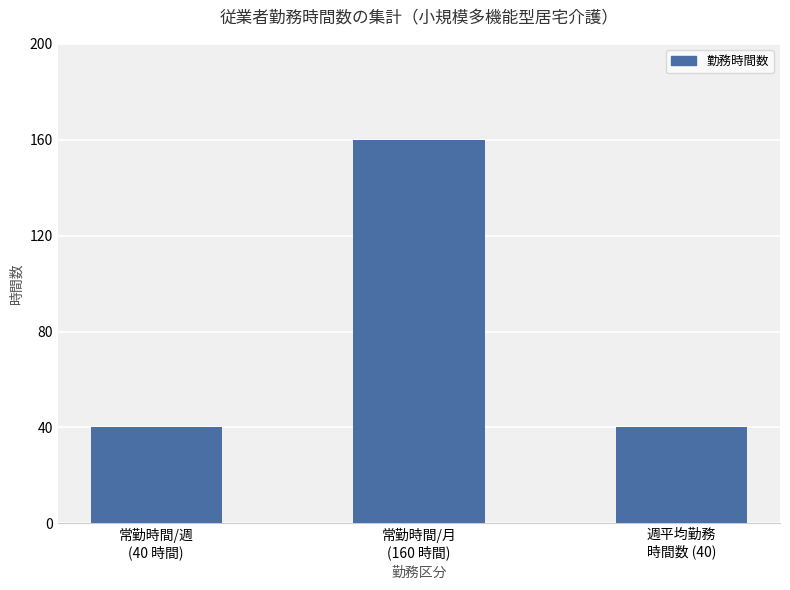

Count the number of categories in the chart.

3